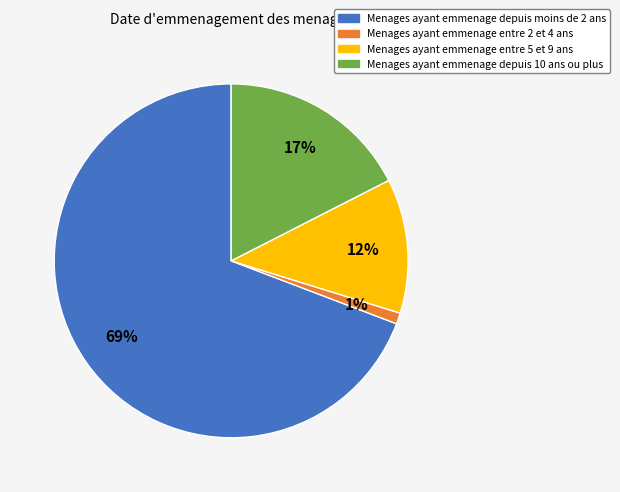

Which slice is the smallest?

Menages ayant emmenage entre 2 et 4 ans